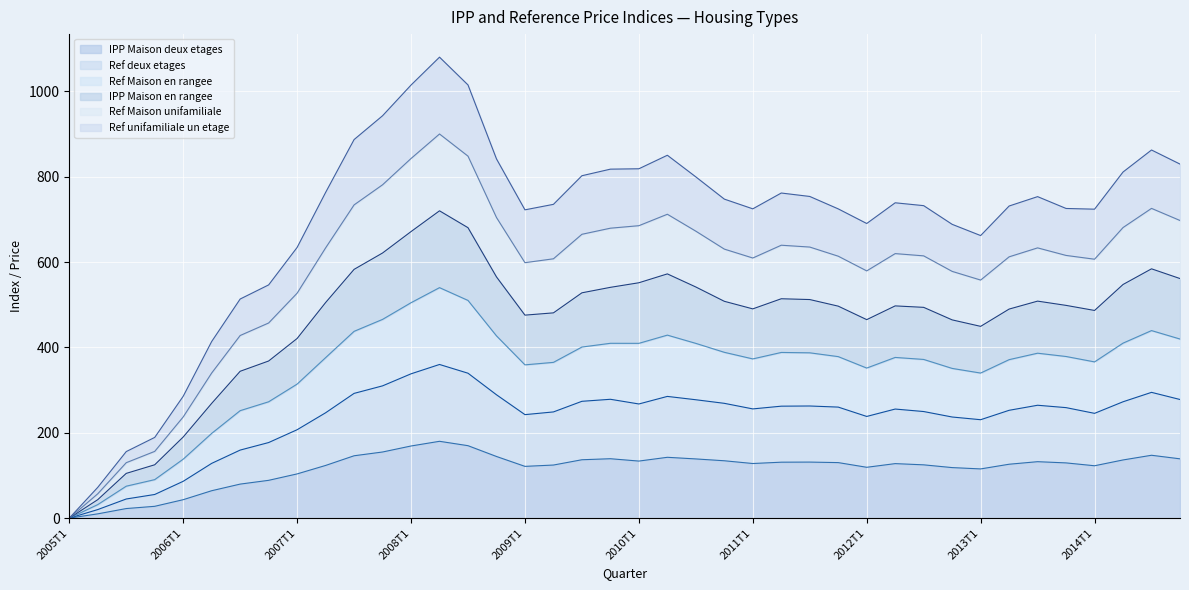

True or false: IPP Maison deux etages and Ref Maison en rangee intersect in this chart.

False